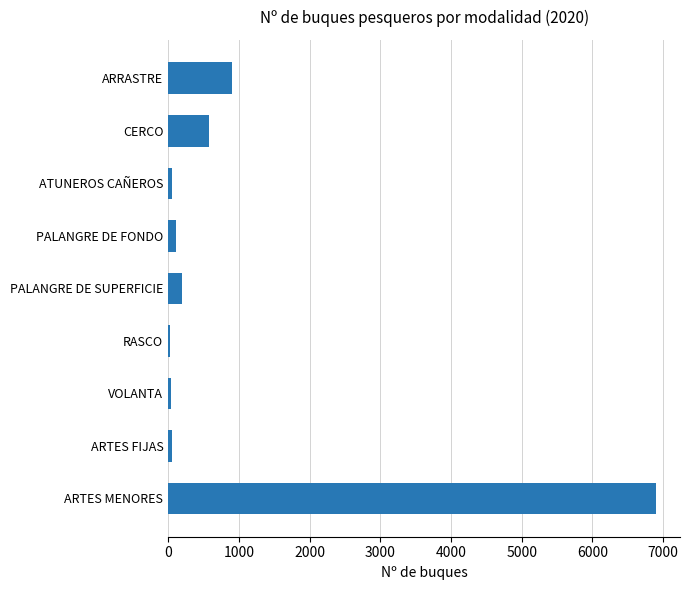

True or false: the data shows 897 at ARRASTRE.

True